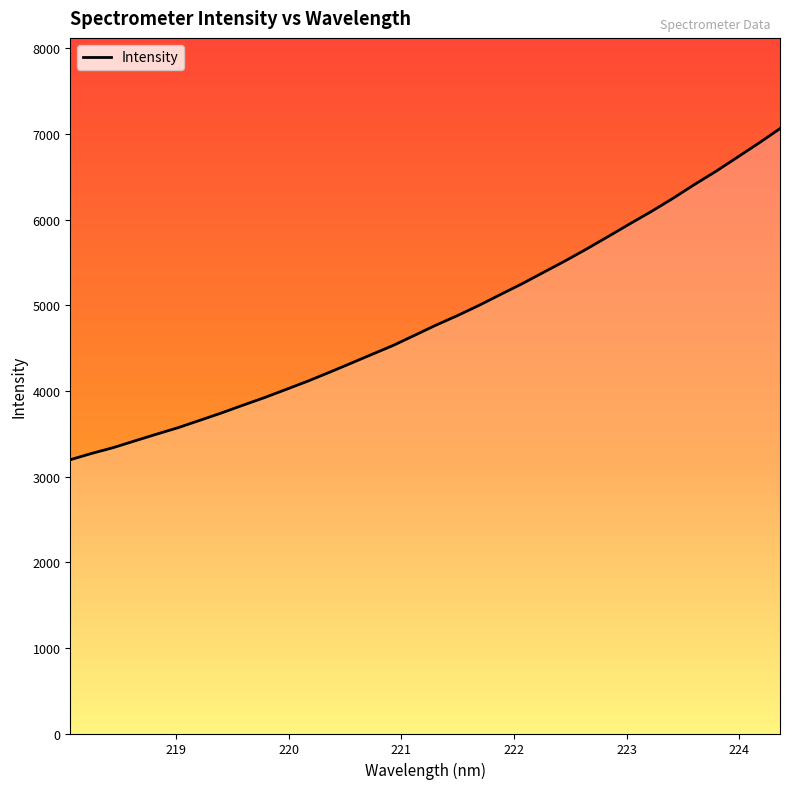

What is the difference between the maximum and minimum values?

3865.7